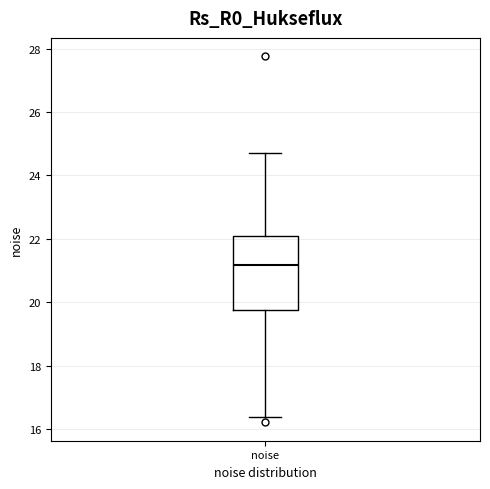

Transcribe this box plot: give where the median line is, the range the box spans, and where the two whiskers end, as read against the y-axis. The values are not printed on the chart, so give them approximately, as read against the axis.

median 21.2, box 19.8 to 22.0, whiskers 16.4 to 24.6